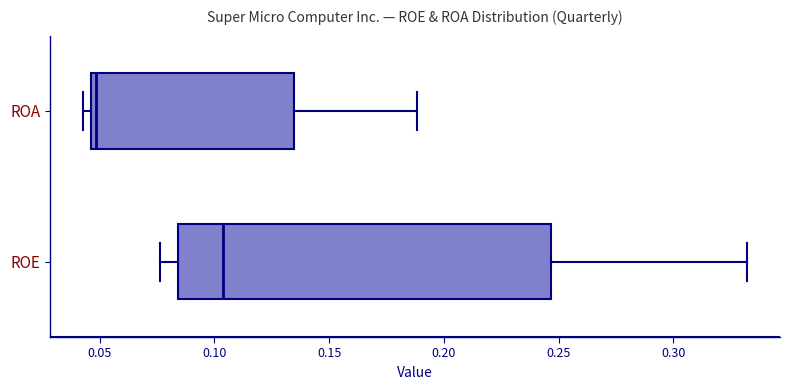

Reading bottom to top, read every box against the x-axis: the position of its median line, the range the box covers, and the ends of its whiskers. The values are not printed on the chart, so give them approximately, as read against the axis.

ROE: median 0.105, box 0.085 to 0.245, whiskers 0.075 to 0.330
ROA: median 0.050, box 0.045 to 0.135, whiskers 0.045 (just left of the box's left edge) to 0.190